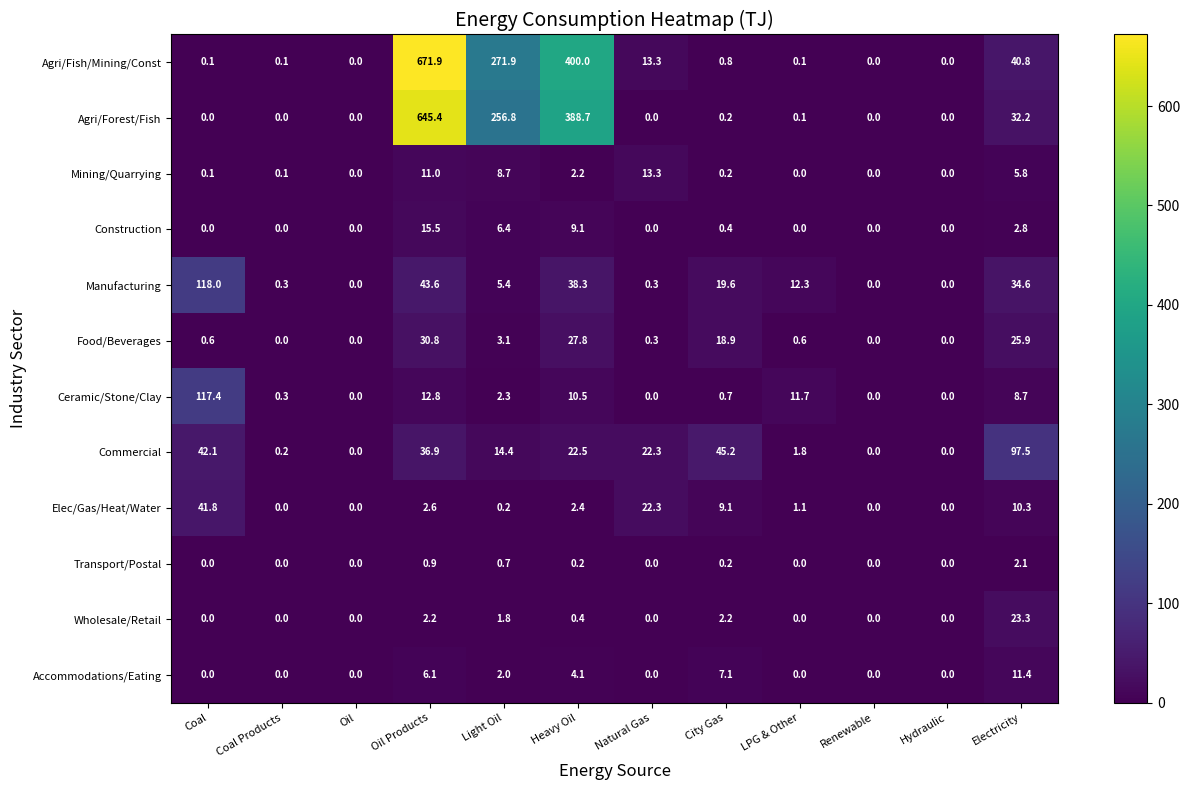

At which category is the sum across all series the highest?

Oil Products